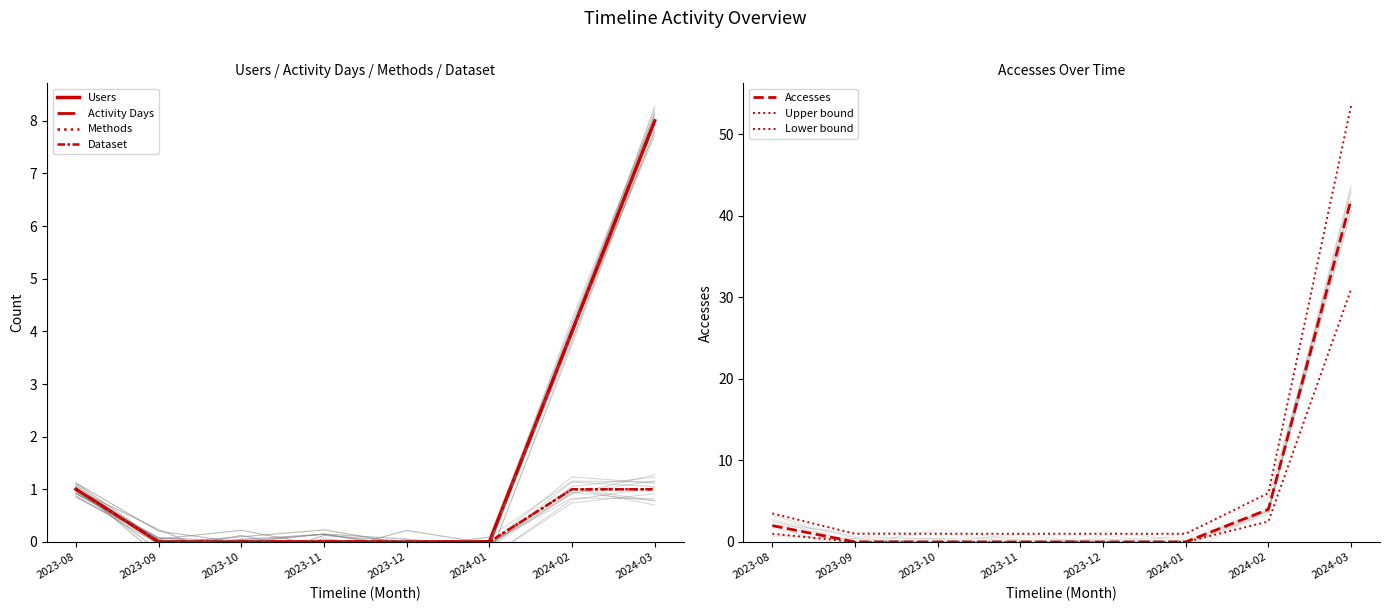

The Users series shows 0 at 2023-12. True or false?

True